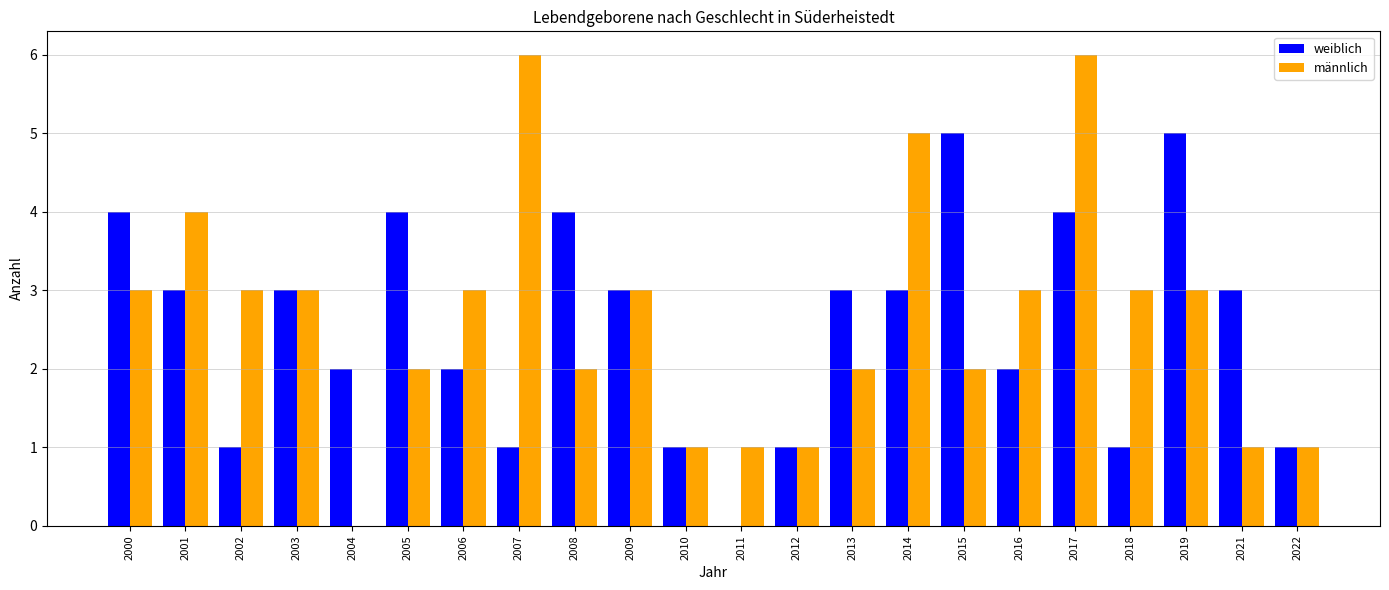

Reading left to right, extract all data points from this chart.

weiblich: 4	3	1	3	2	4	2	1	4	3	1	0	1	3	3	5	2	4	1	5	3	1
männlich: 3	4	3	3	0	2	3	6	2	3	1	1	1	2	5	2	3	6	3	3	1	1